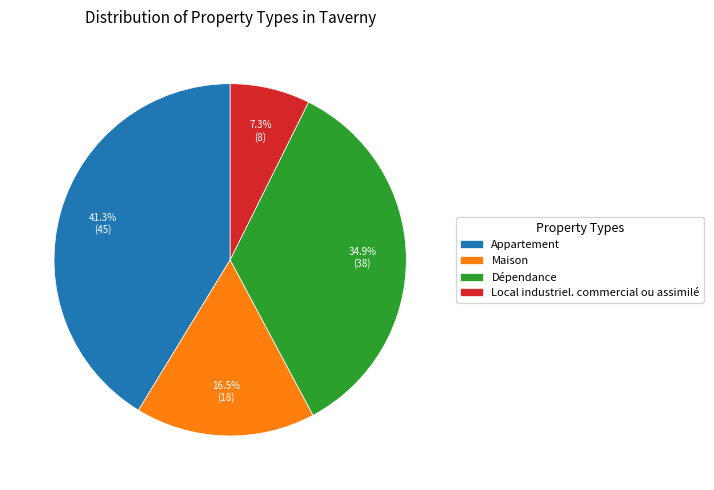

What is the ratio of the value at Maison to the value at Appartement?

0.4